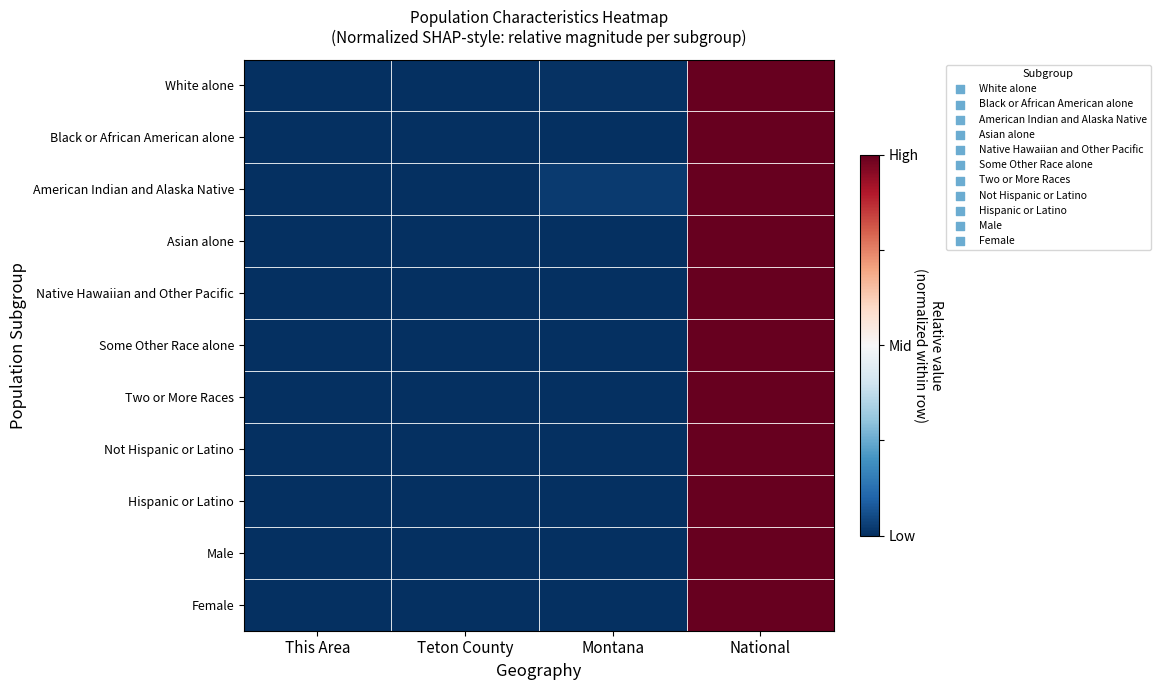

Which series has the largest range (max minus min)?

White alone